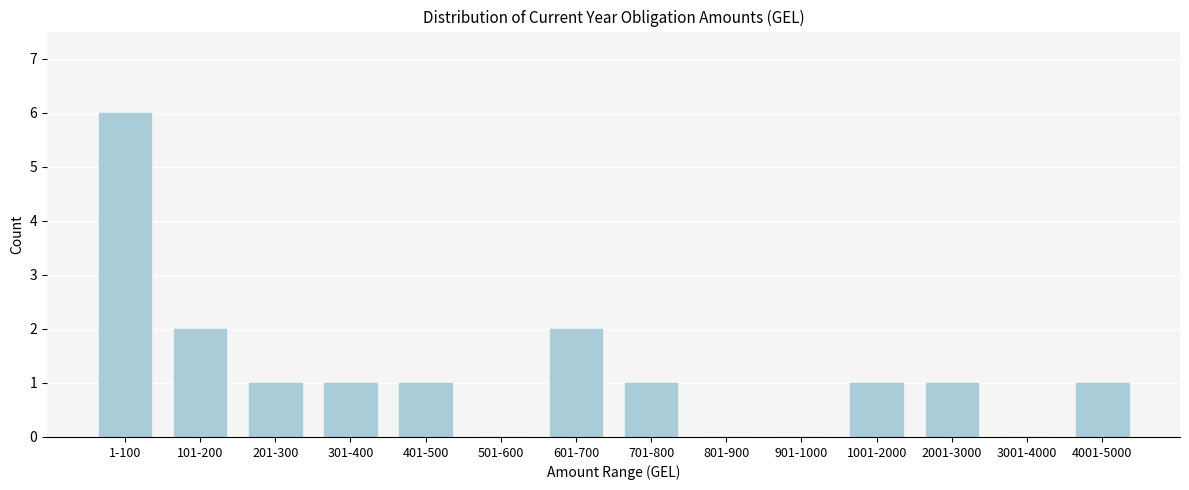

Reading right to left, transcribe all the data shown in this chart.

4001-5000=1	3001-4000=0	2001-3000=1	1001-2000=1	901-1000=0	801-900=0	701-800=1	601-700=2	501-600=0	401-500=1	301-400=1	201-300=1	101-200=2	1-100=6